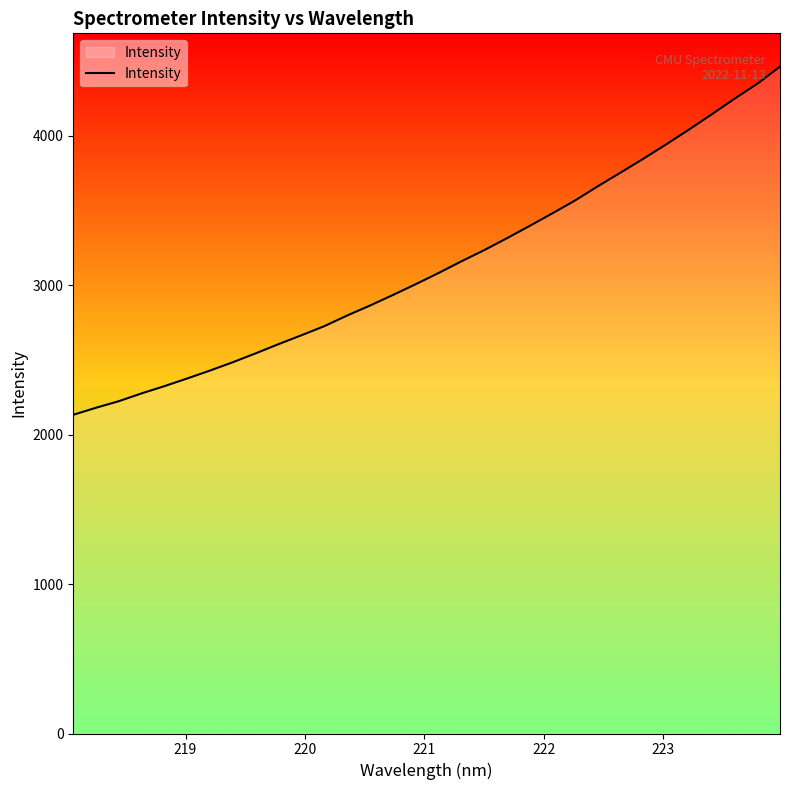

What is the minimum value shown in the chart?

2133.0